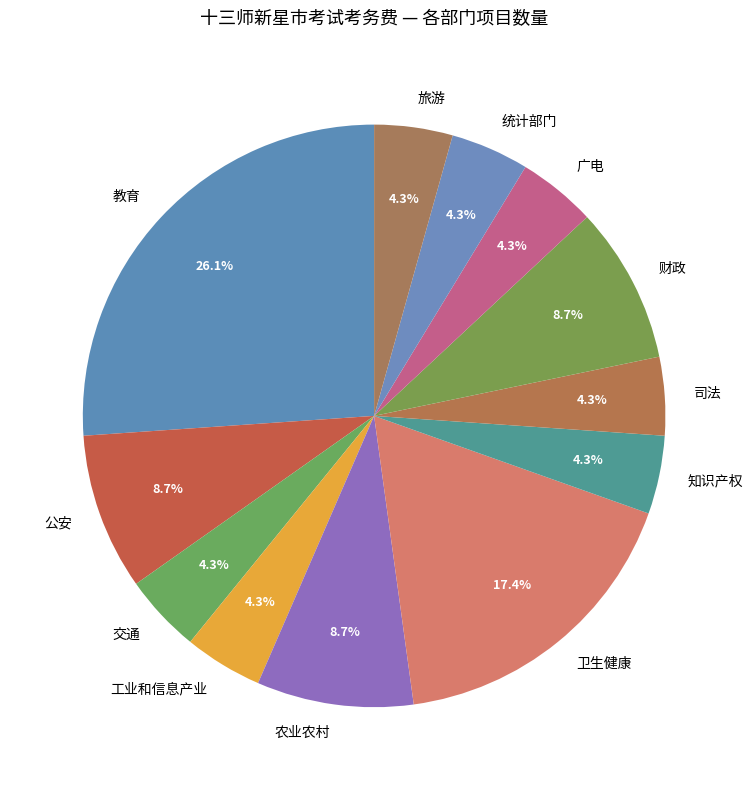

What is the ratio of the value at 知识产权 to the value at 农业农村?

0.5